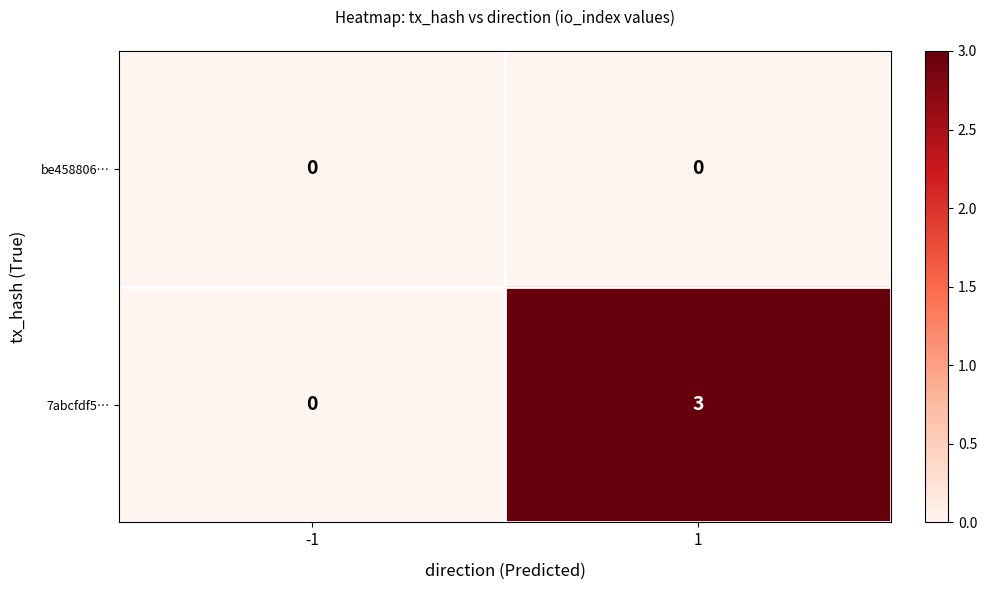

Reading right to left, list all the values displayed in this chart.

be458806…: 1=0	-1=0
7abcfdf5…: 1=3	-1=0